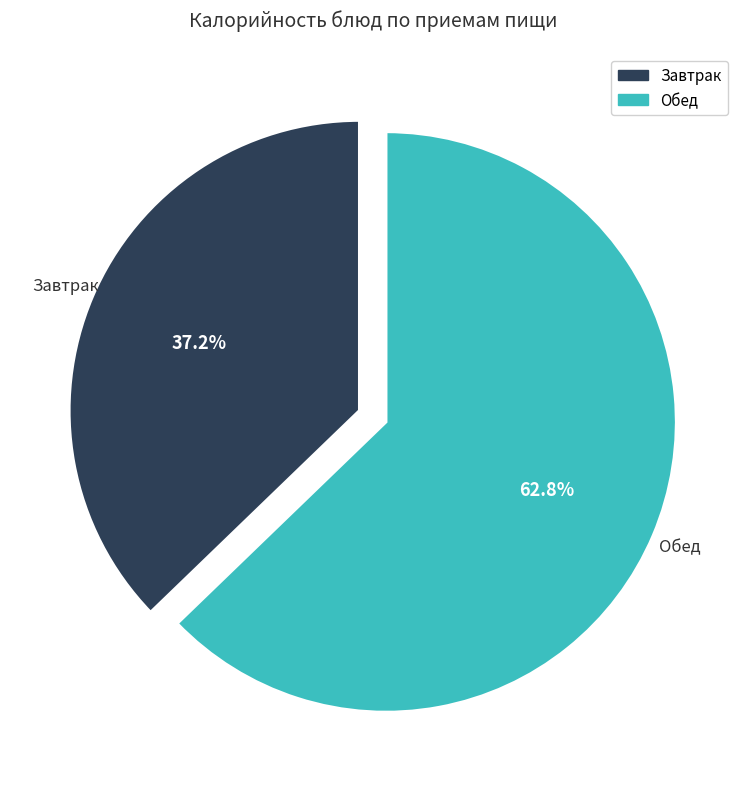

Which has a higher value, Завтрак or Обед?

Обед